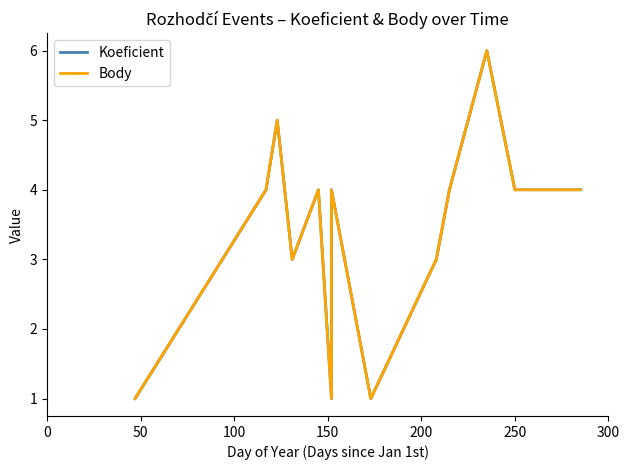

How many interior local peaks does the Koeficient series have?

4